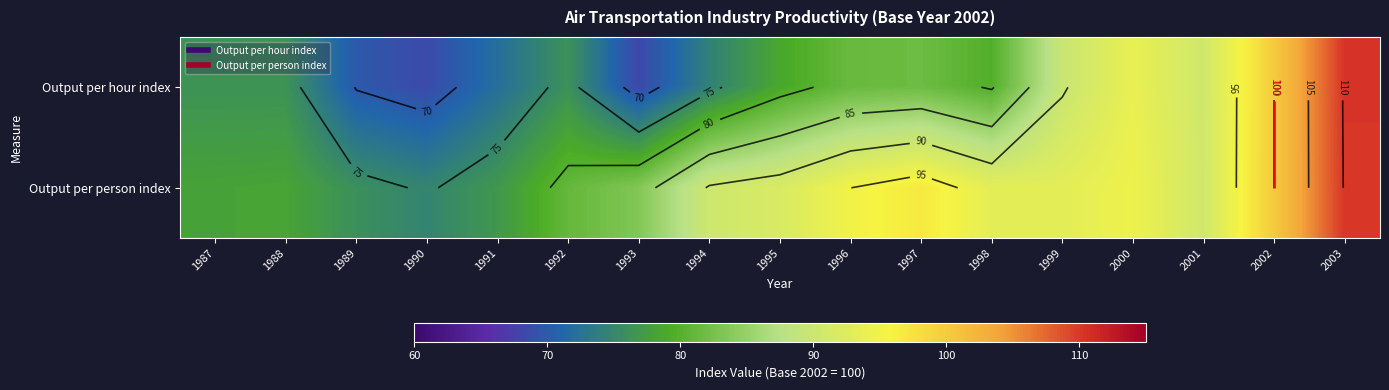

Where is Output per hour index nearest to the value 89?

1999